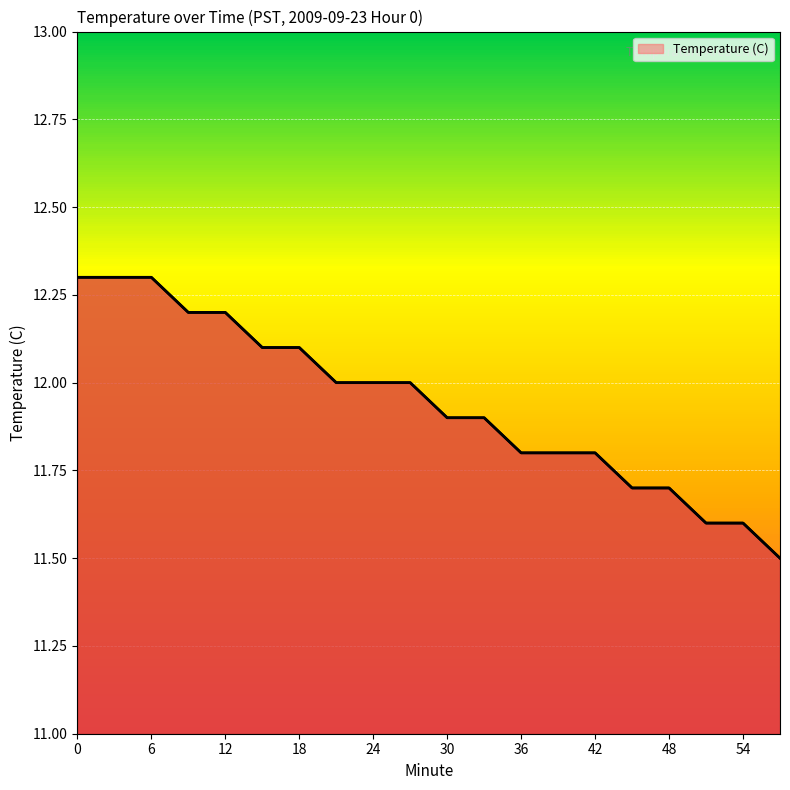

What is the difference between the maximum and minimum values?

0.8